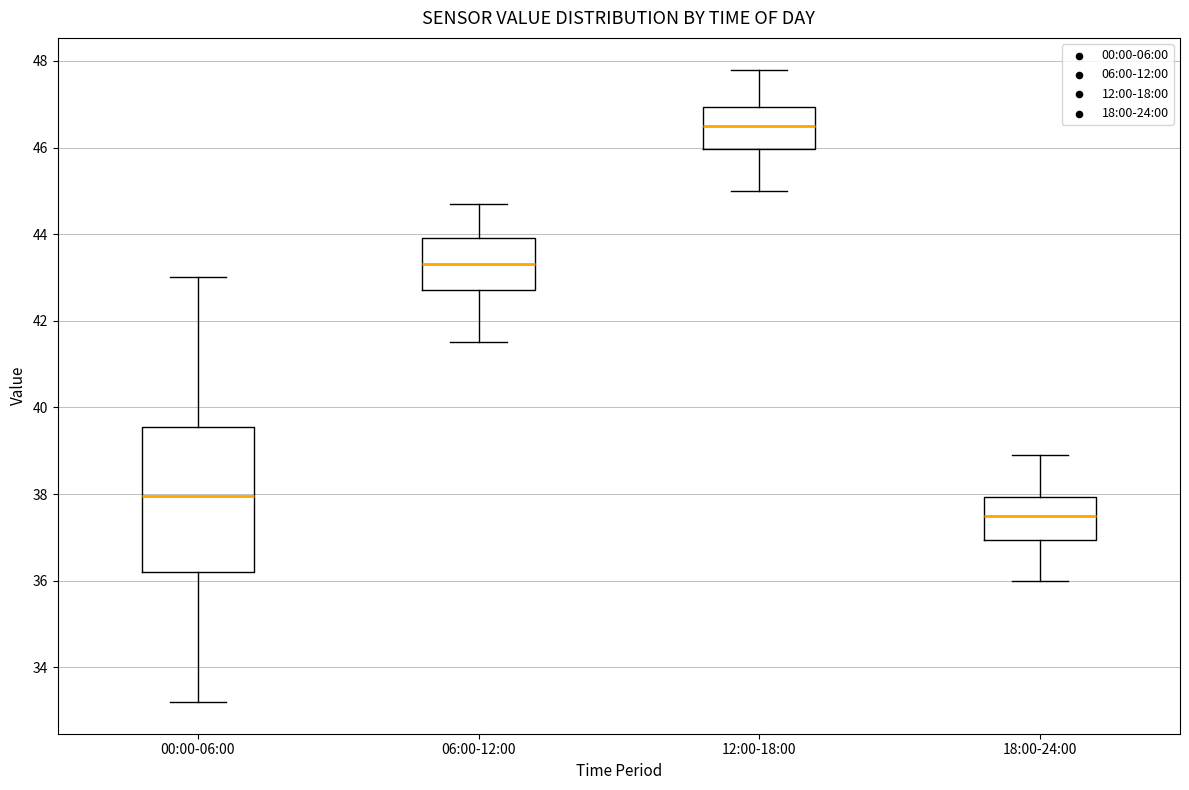

Which box has the lowest median line?

18:00-24:00